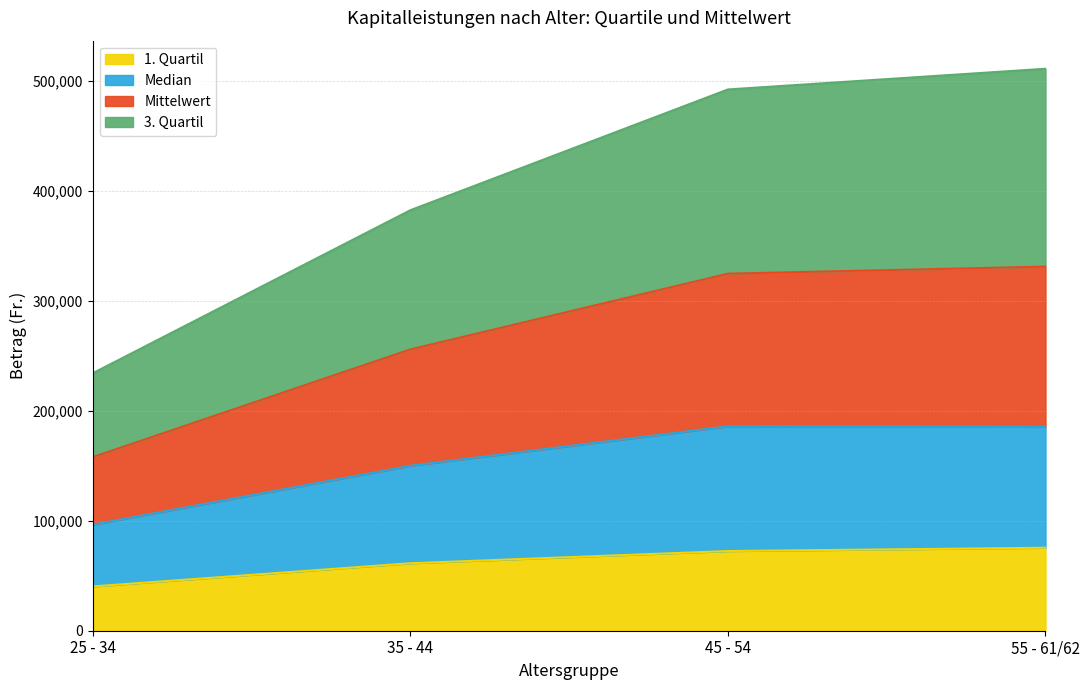

What position from the right is 45 - 54?

2